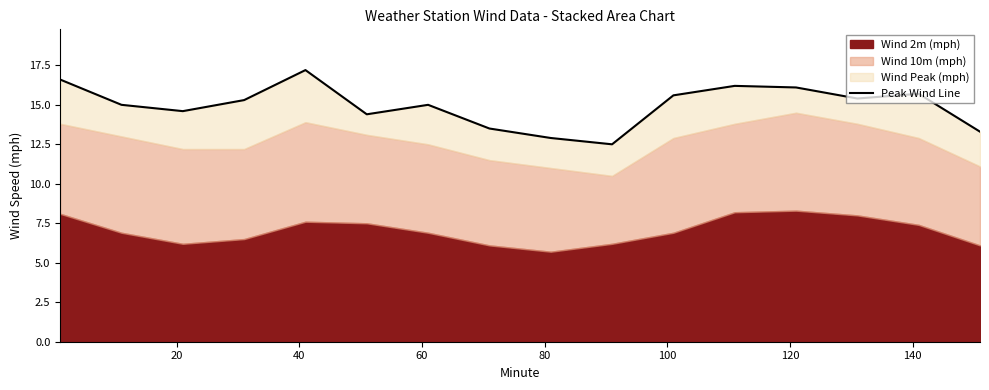

Does the chart display data point markers on the line(s)?

No